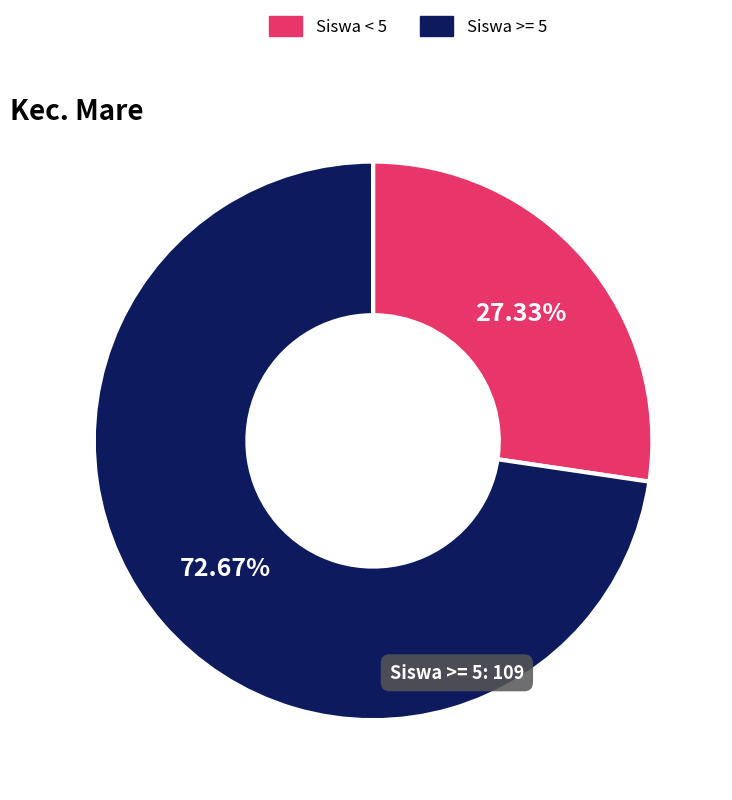

Rank the categories by value from highest to lowest.

Siswa >= 5, Siswa < 5